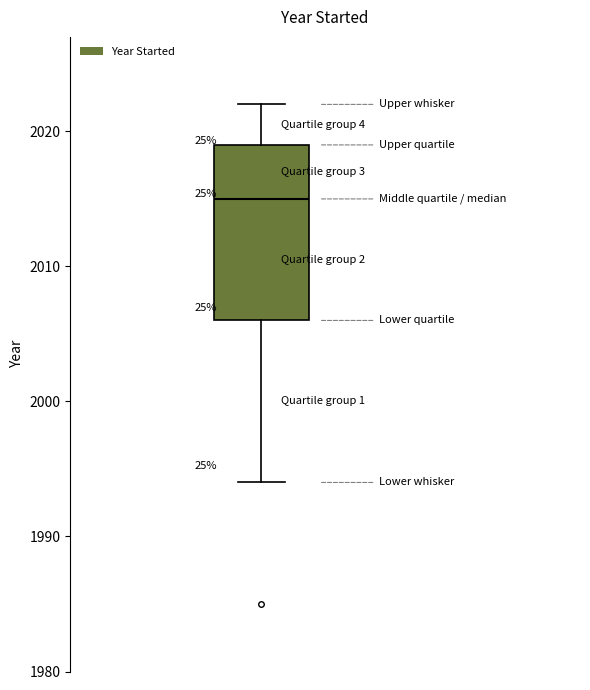

Read this box plot against the y-axis: the position of the median line, the range covered by the box, and the ends of both whiskers. The values are not printed on the chart, so give them approximately, as read against the axis.

median 2015, box 2006 to 2019, whiskers 1994 to 2022